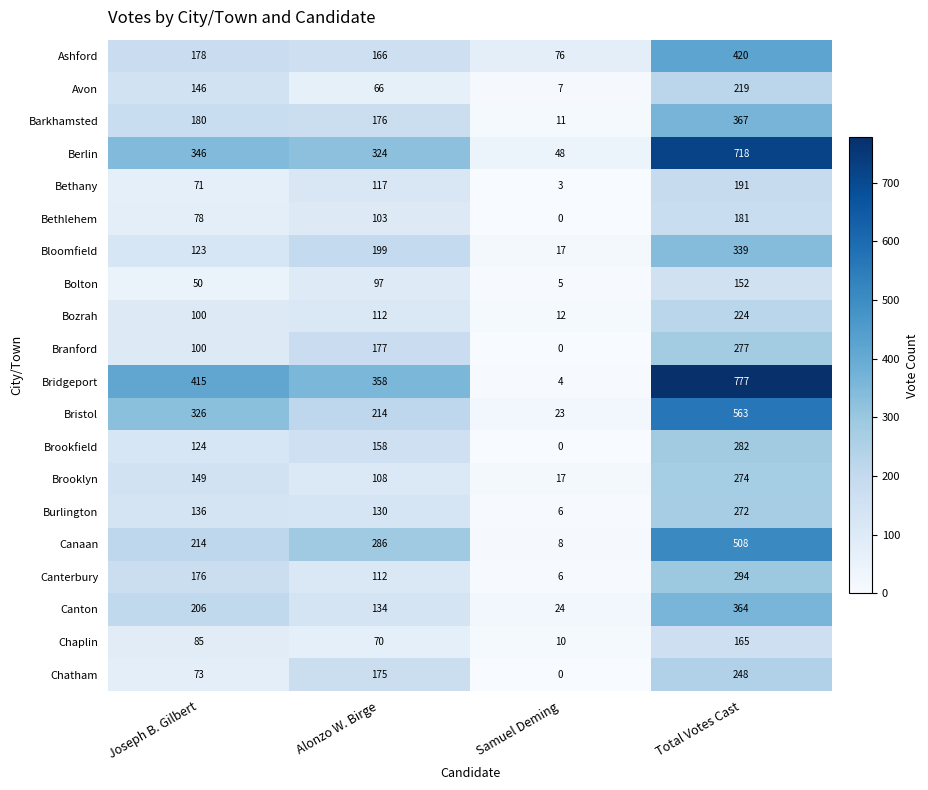

Rank the series by their maximum value, from lowest to highest.

Bolton, Chaplin, Bethlehem, Bethany, Avon, Bozrah, Chatham, Burlington, Brooklyn, Branford, Brookfield, Canterbury, Bloomfield, Canton, Barkhamsted, Ashford, Canaan, Bristol, Berlin, Bridgeport